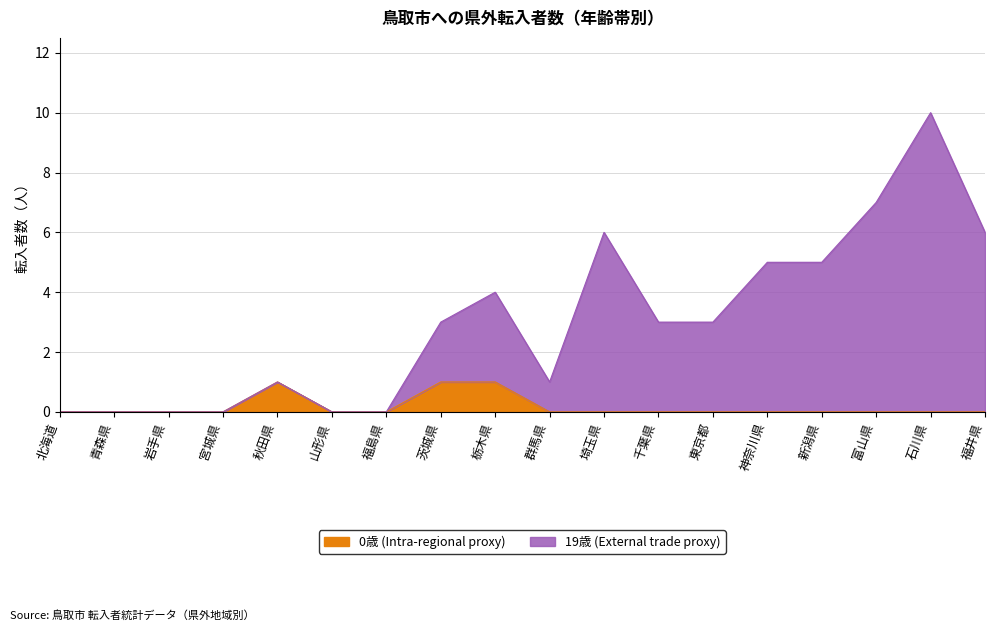

Rank the series by their maximum value, from highest to lowest.

19歳 (External trade proxy), 0歳 (Intra-regional proxy)